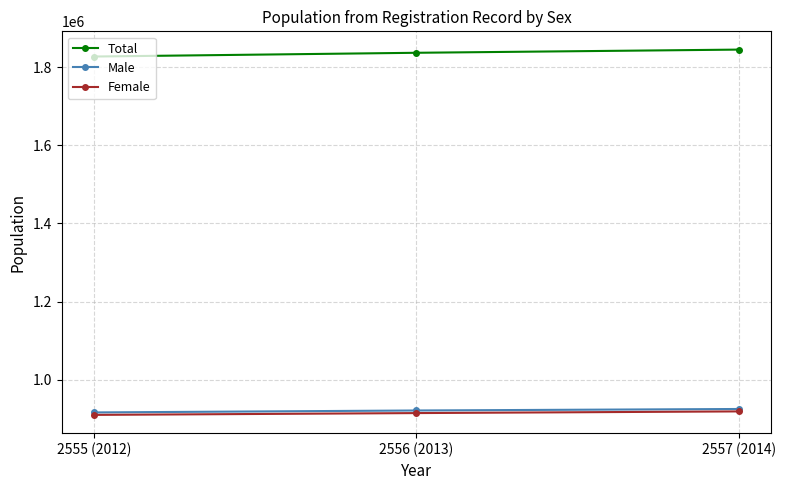

What is the label of the 1st point from the right?

2557 (2014)